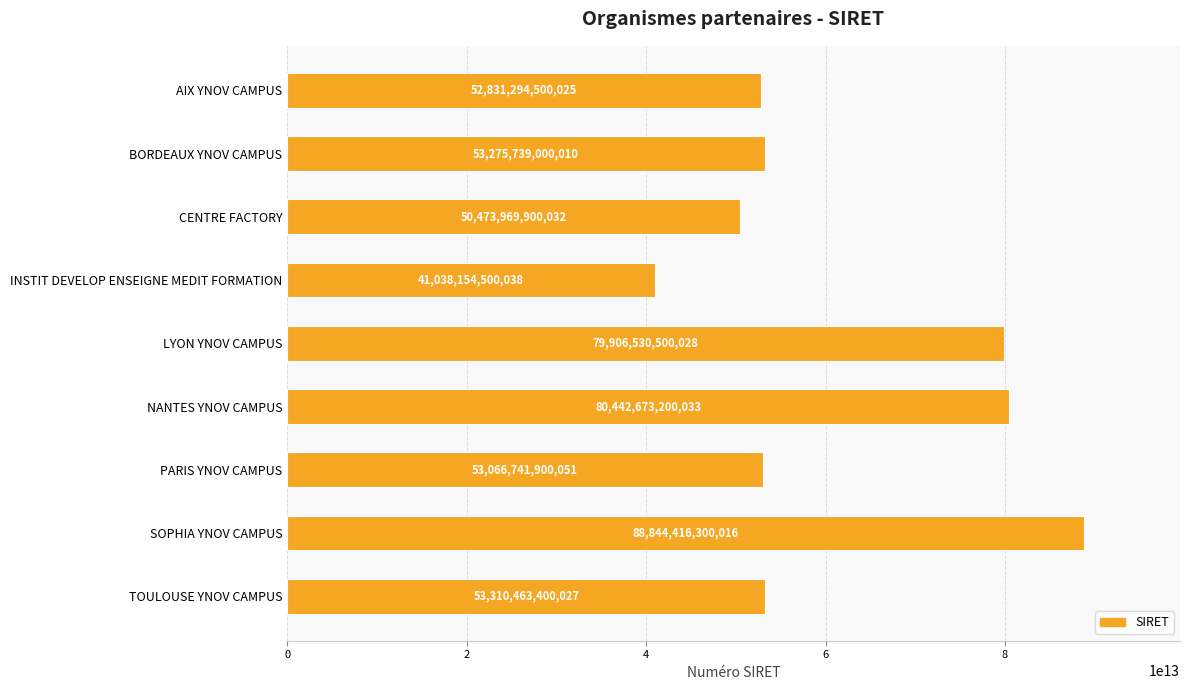

Which category has the lowest value across all series?

INSTIT DEVELOP ENSEIGNE MEDIT FORMATION